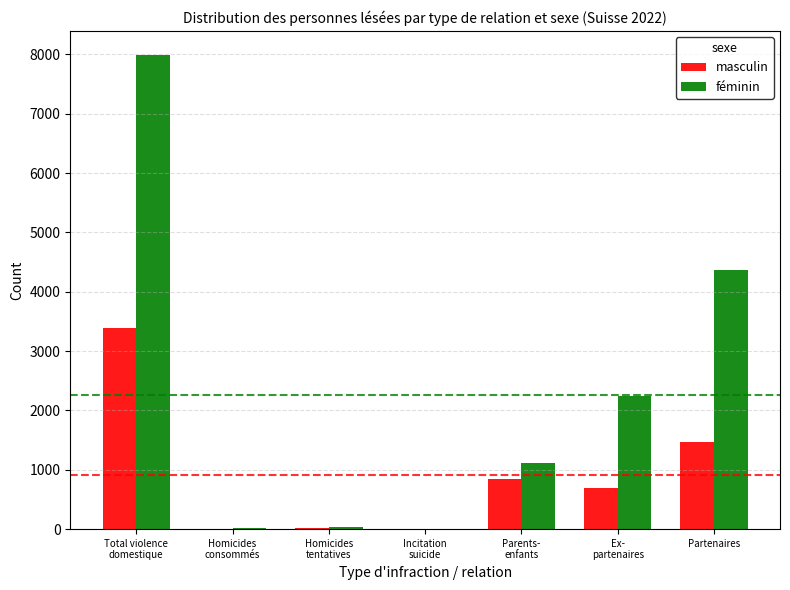

Which series has the largest total across all categories?

féminin